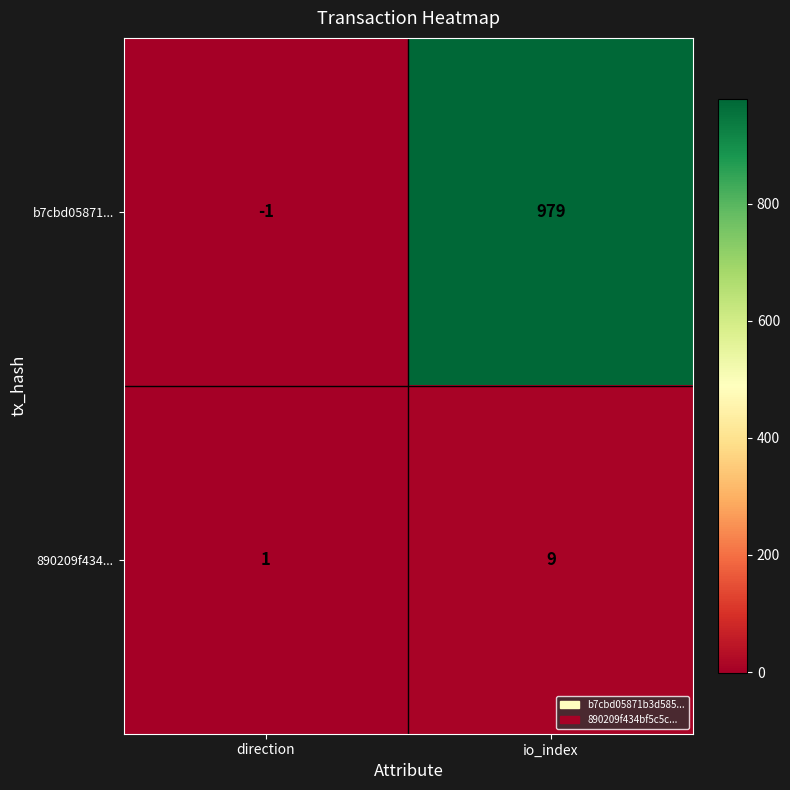

Reading right to left, what are all the values shown in this chart?

b7cbd05871...: io_index=979	direction=-1
890209f434...: io_index=9	direction=1